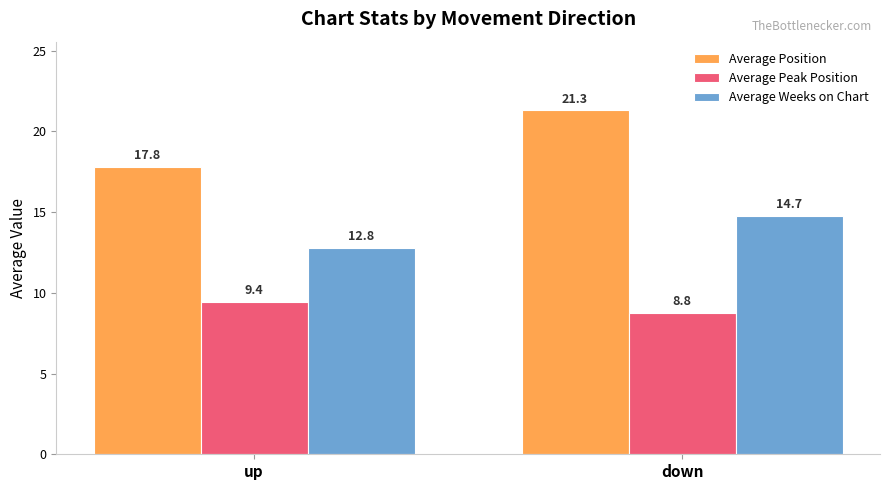

What is the difference between the Average Weeks on Chart values at down and up?

2.0